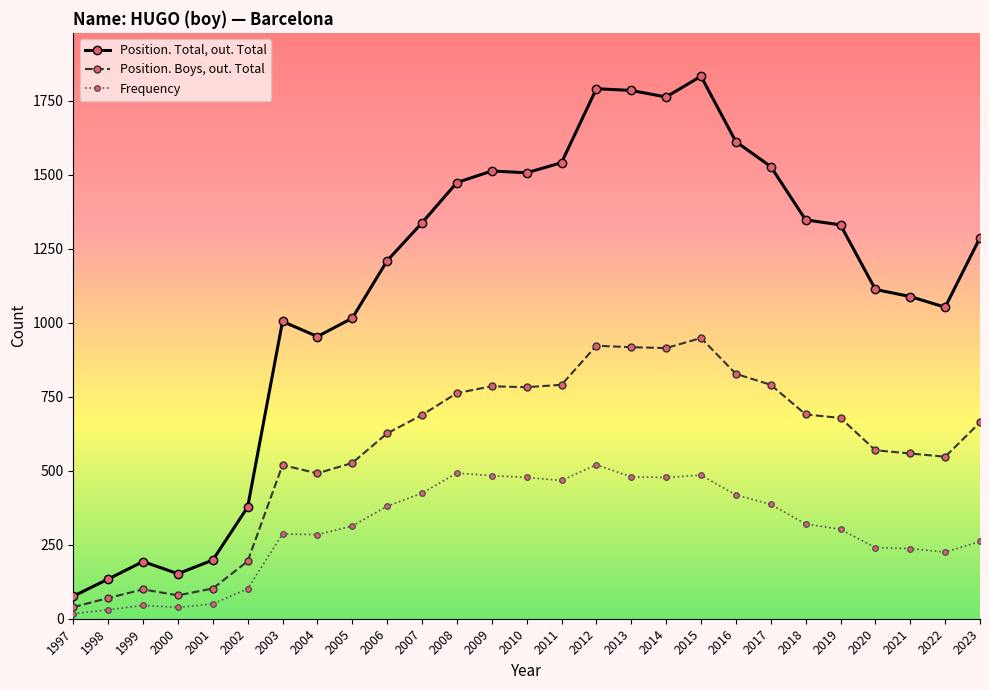

Where is the first local minimum for Position. Boys, out. Total?

2000